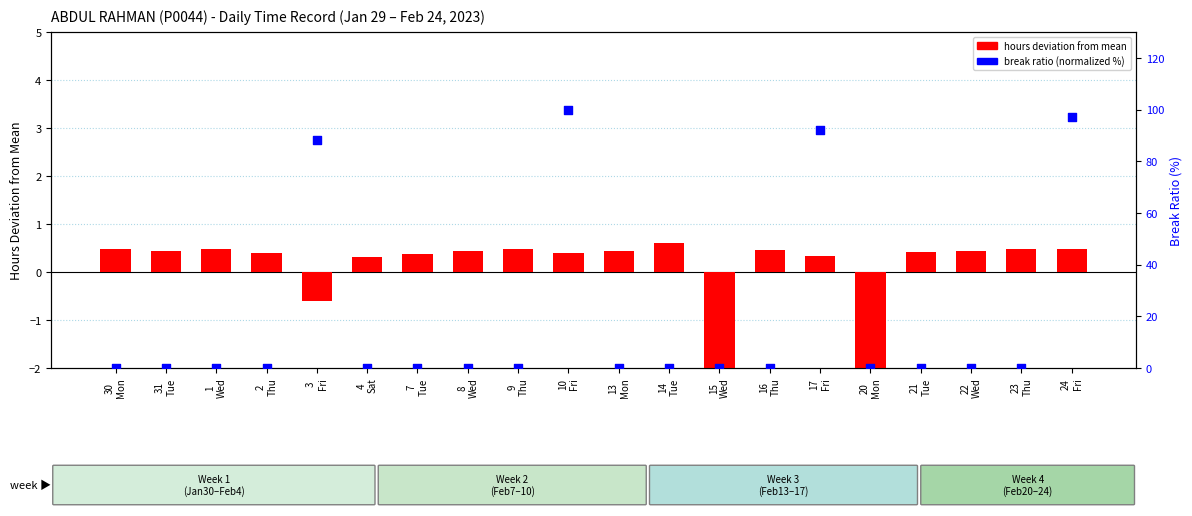

At how many categories does at least one series exceed 90?

3